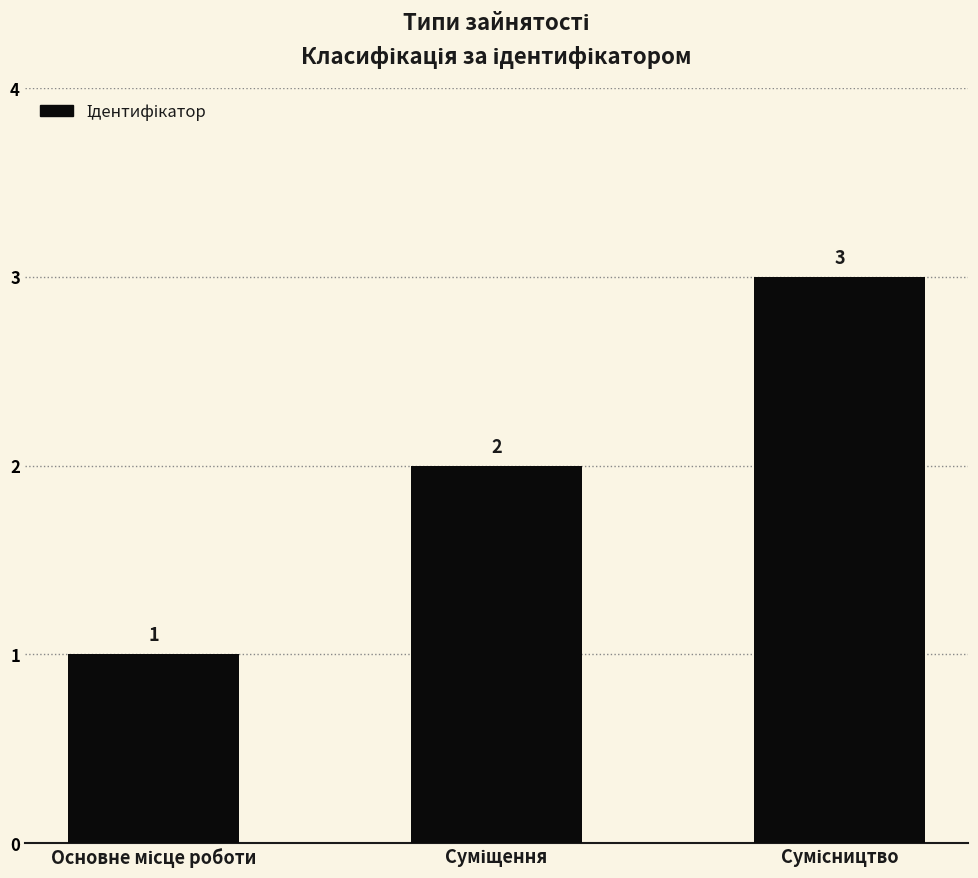

Does the chart contain stacked bars?

No